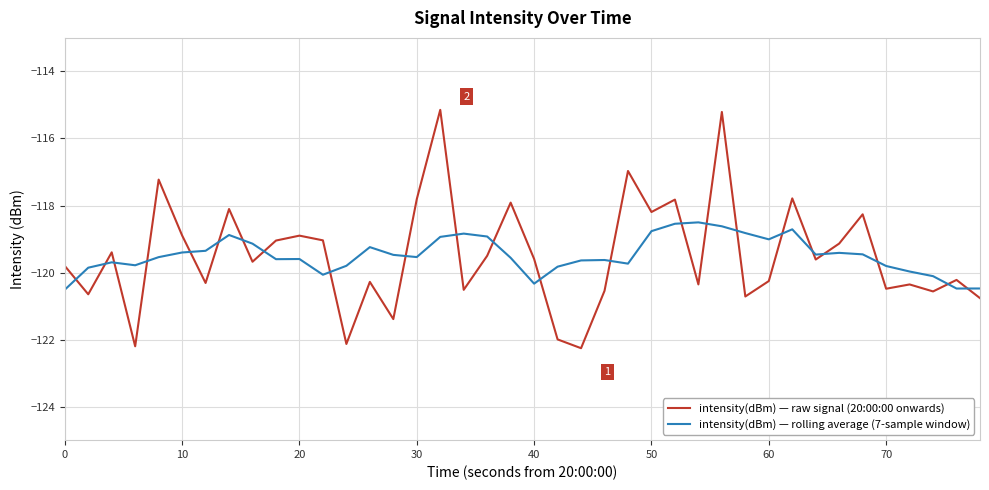

List the series in order of their peak value, lowest first.

intensity(dBm) — rolling average (7-sample window), intensity(dBm) — raw signal (20:00:00 onwards)